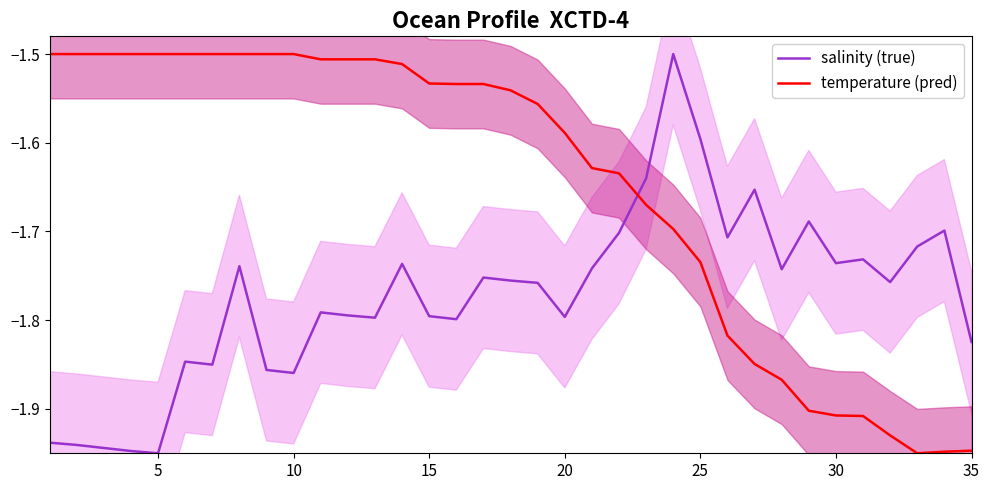

The value of salinity (true) at 35 is -2.9. True or false?

False